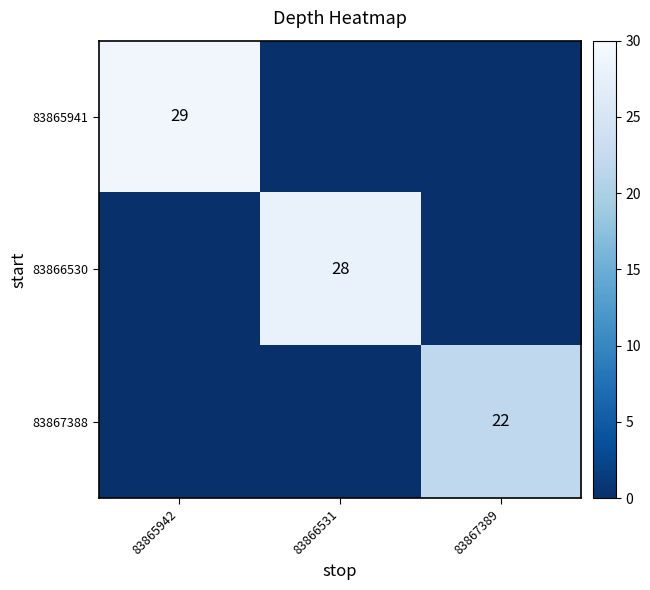

What is the total value across all series at 83867389?

22